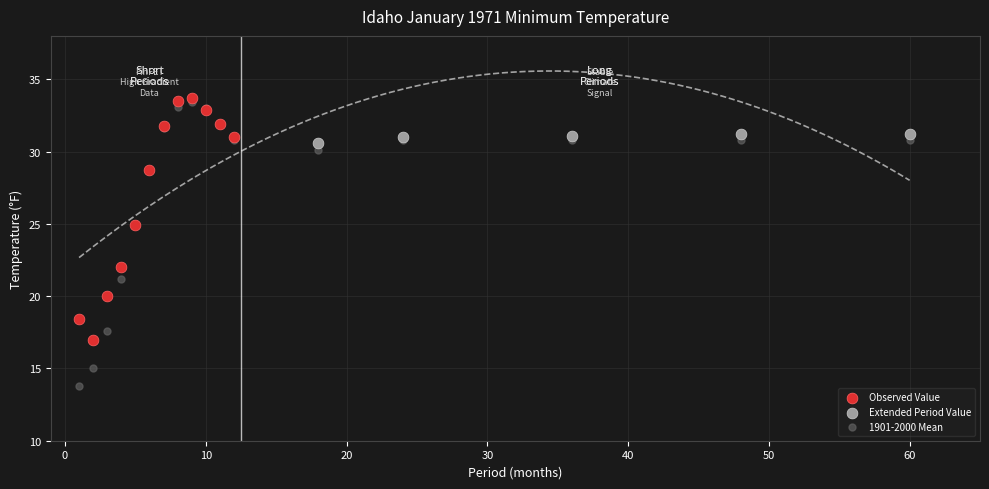

Which series reaches the minimum Y coordinate?

1901-2000 Mean